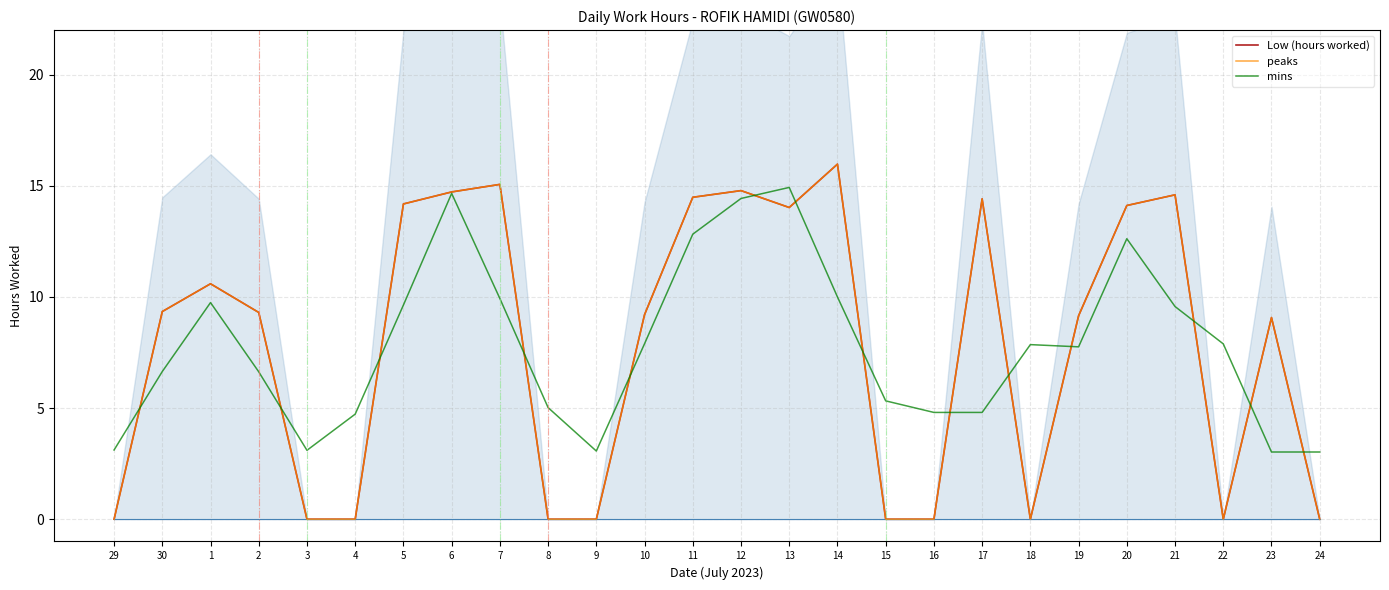

Which category has the highest value across all series?

14